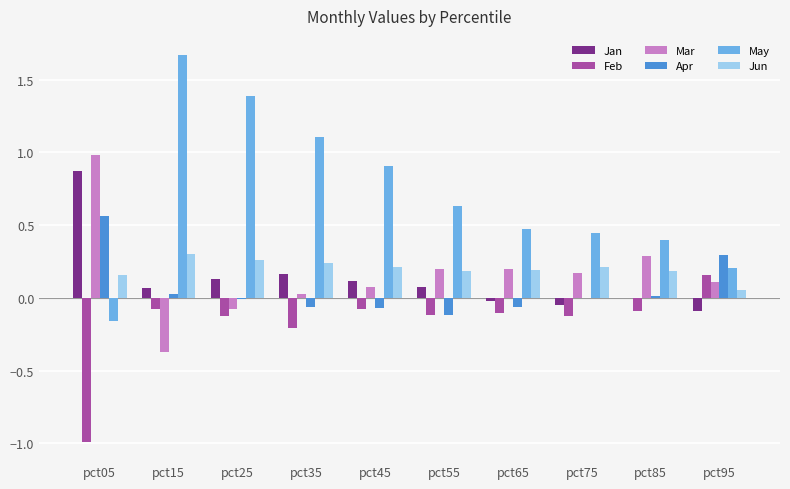

Are the bars grouped side by side (vs. stacked)?

Yes